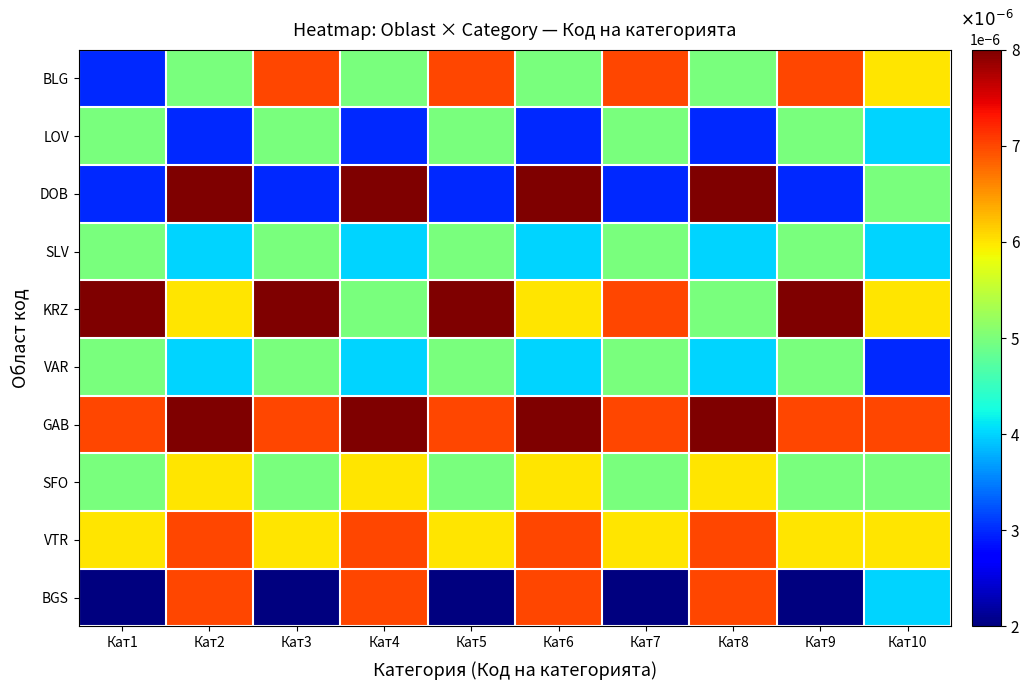

At how many categories does at least one series exceed 0?

10